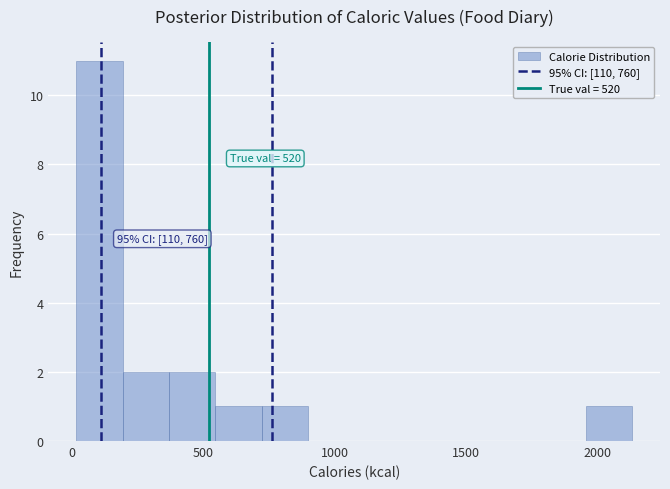

Around what value on the x-axis is the tallest bar? Give the approximate position of its centre, as read against the axis.

100